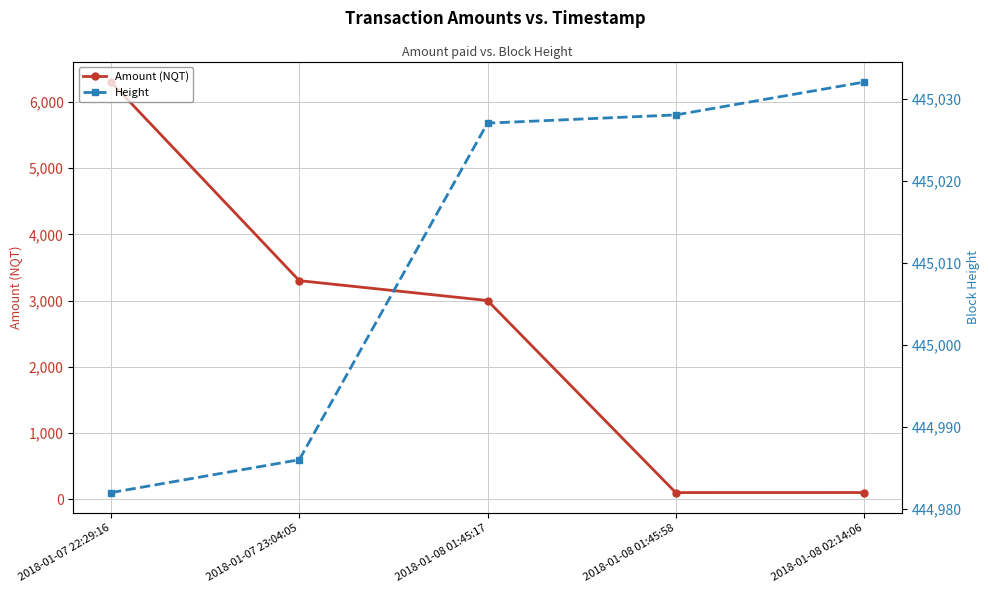

At how many categories does at least one series exceed 281960?

5